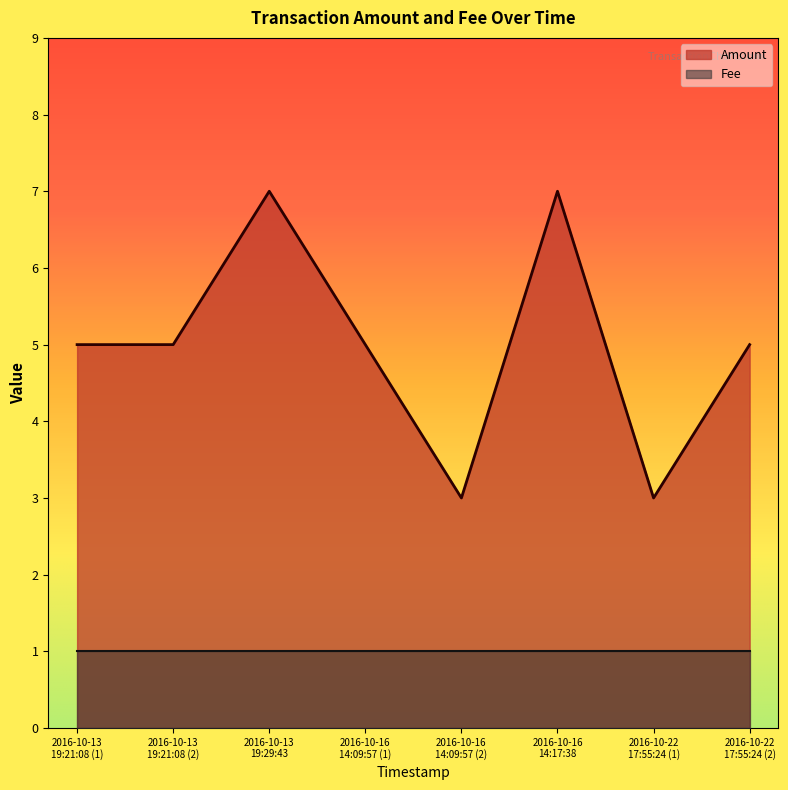

What is the label of the 6th point from the right?

2016-10-13 19:29:43